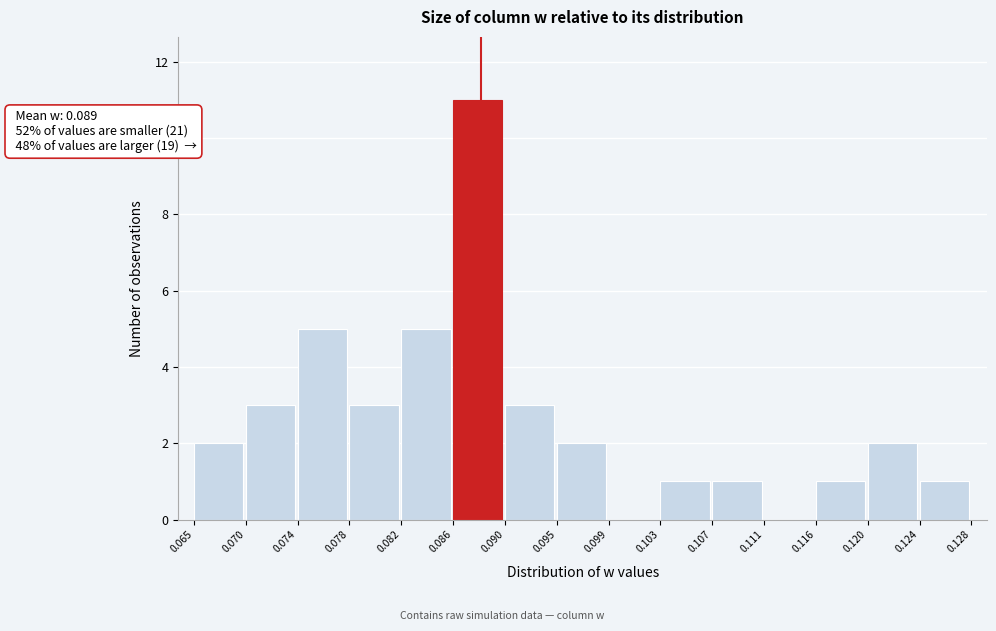

Over which range of the x-axis is the bar tallest?

0.086 to 0.090